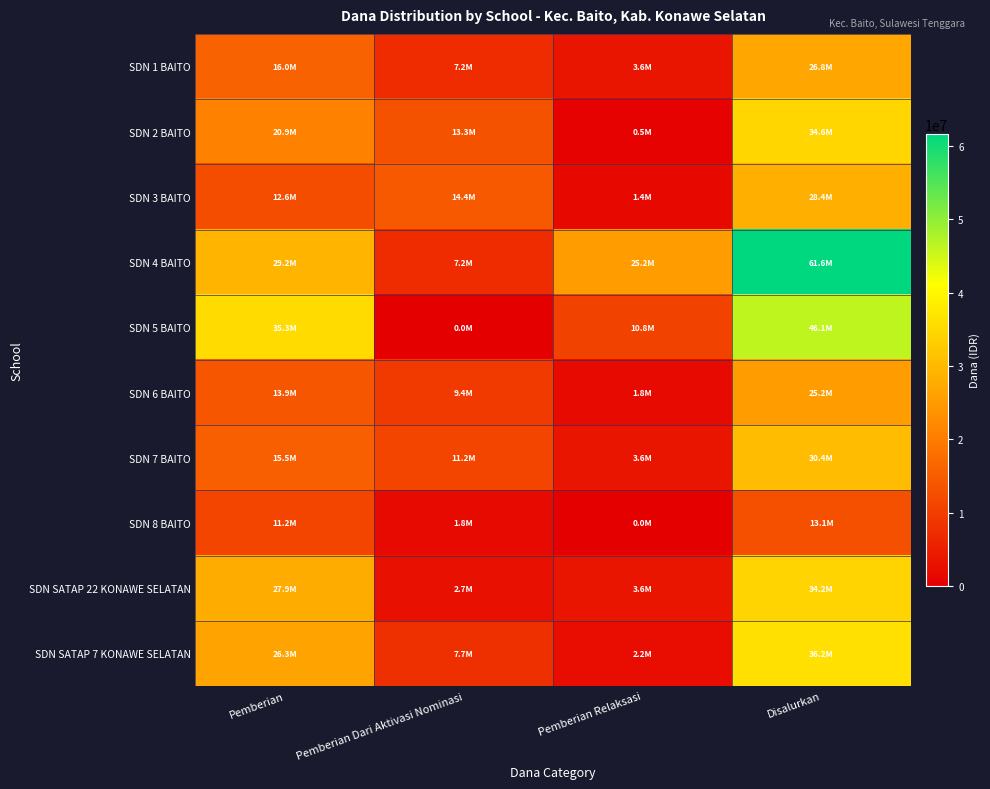

What is the spread (max minus min) of values at Pemberian Dari Aktivasi Nominasi?

14400000